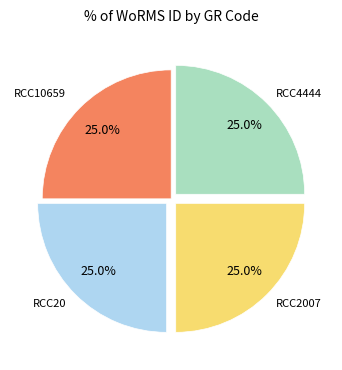

Count the number of slices in the pie.

4